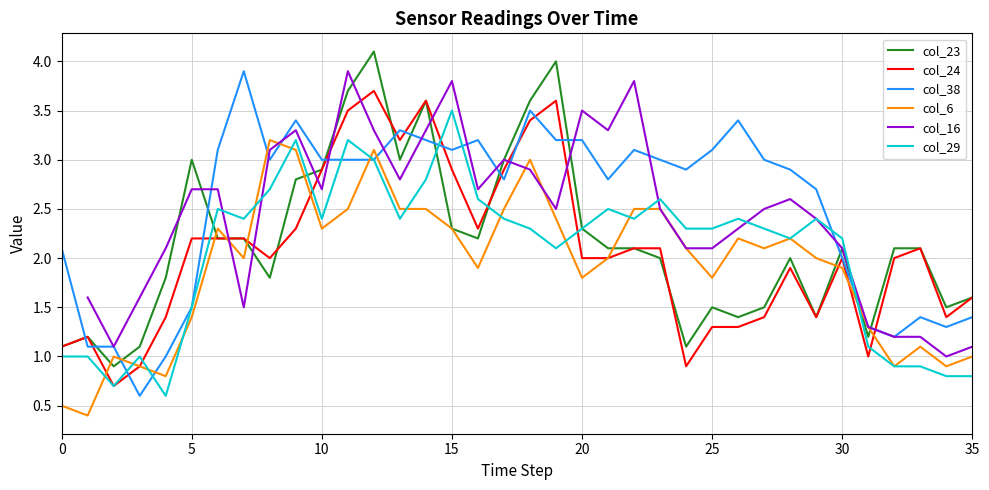

At how many categories does at least one series exceed 2?

30